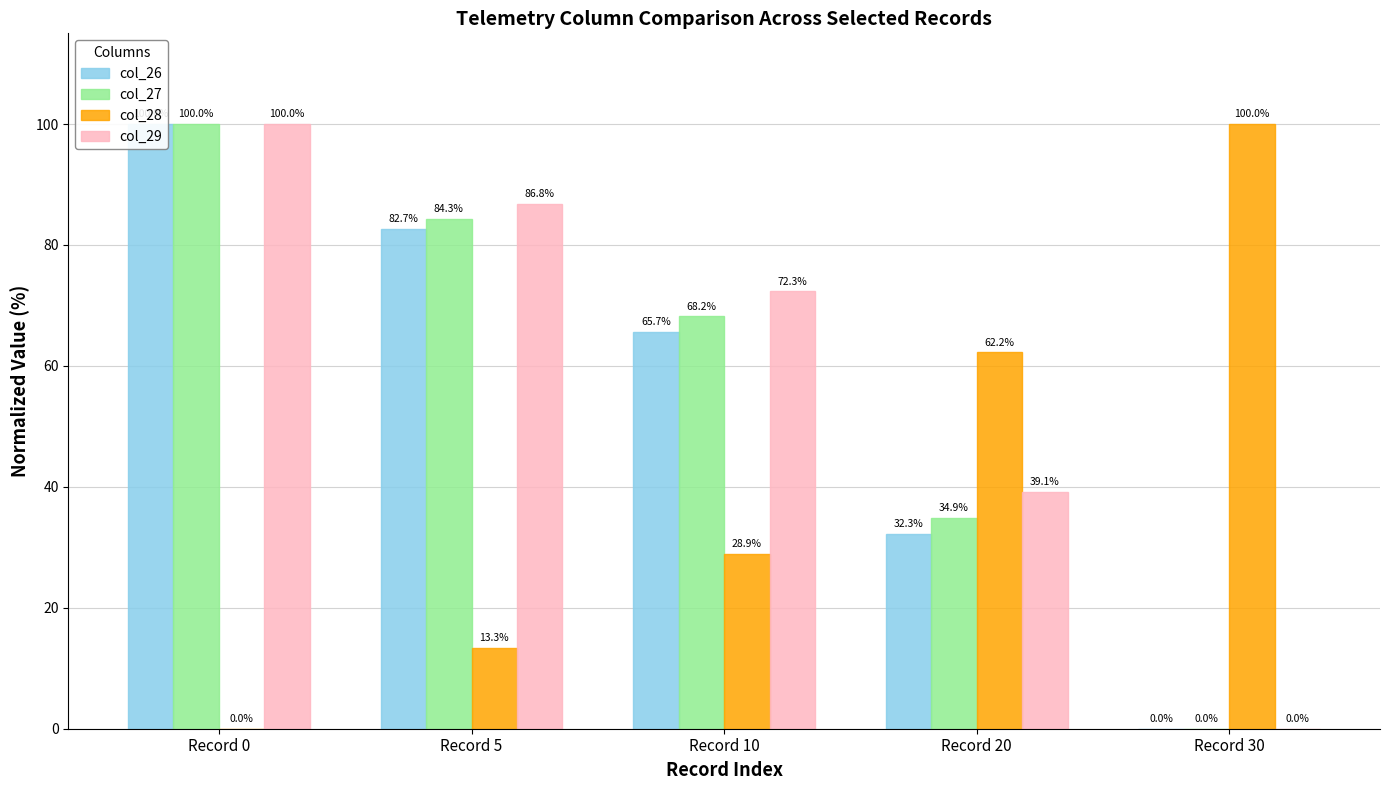

At which label does col_27 reach its minimum?

Record 30